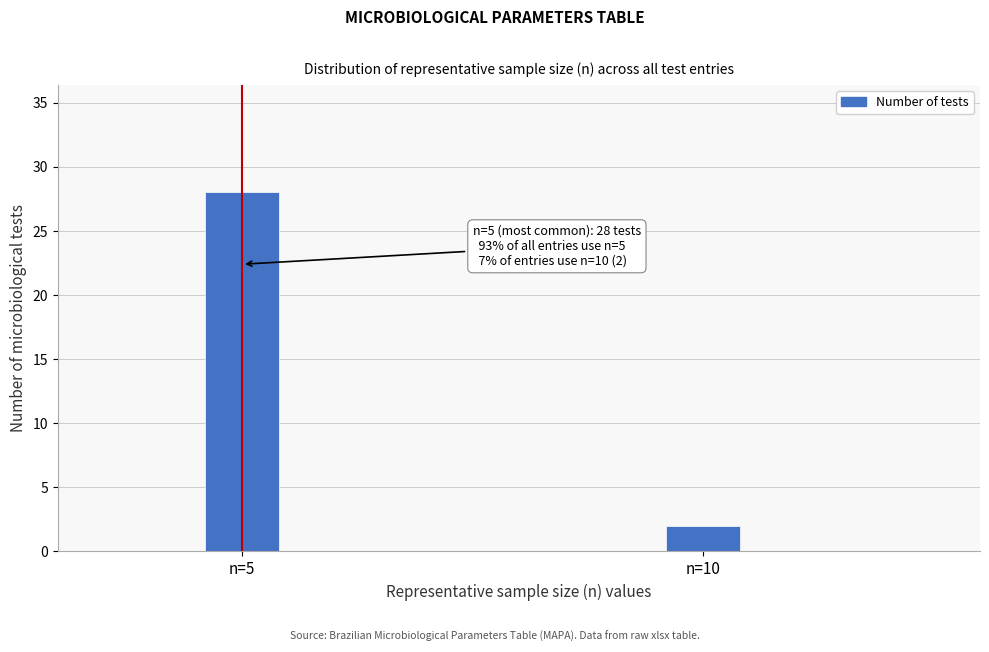

Reading right to left, extract all data points from this chart.

2	28